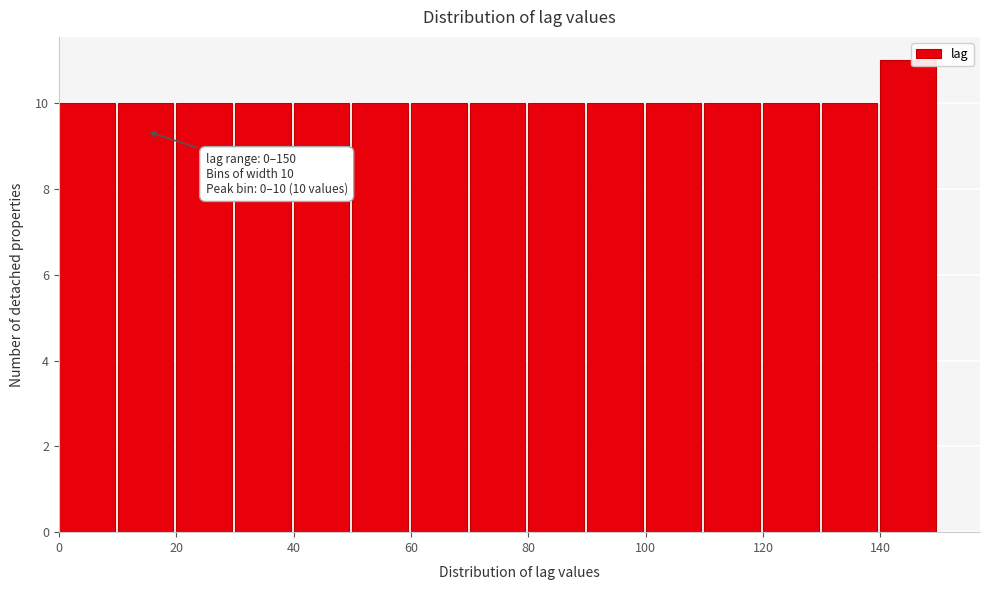

Which range on the x-axis has the tallest bar?

140 to 150